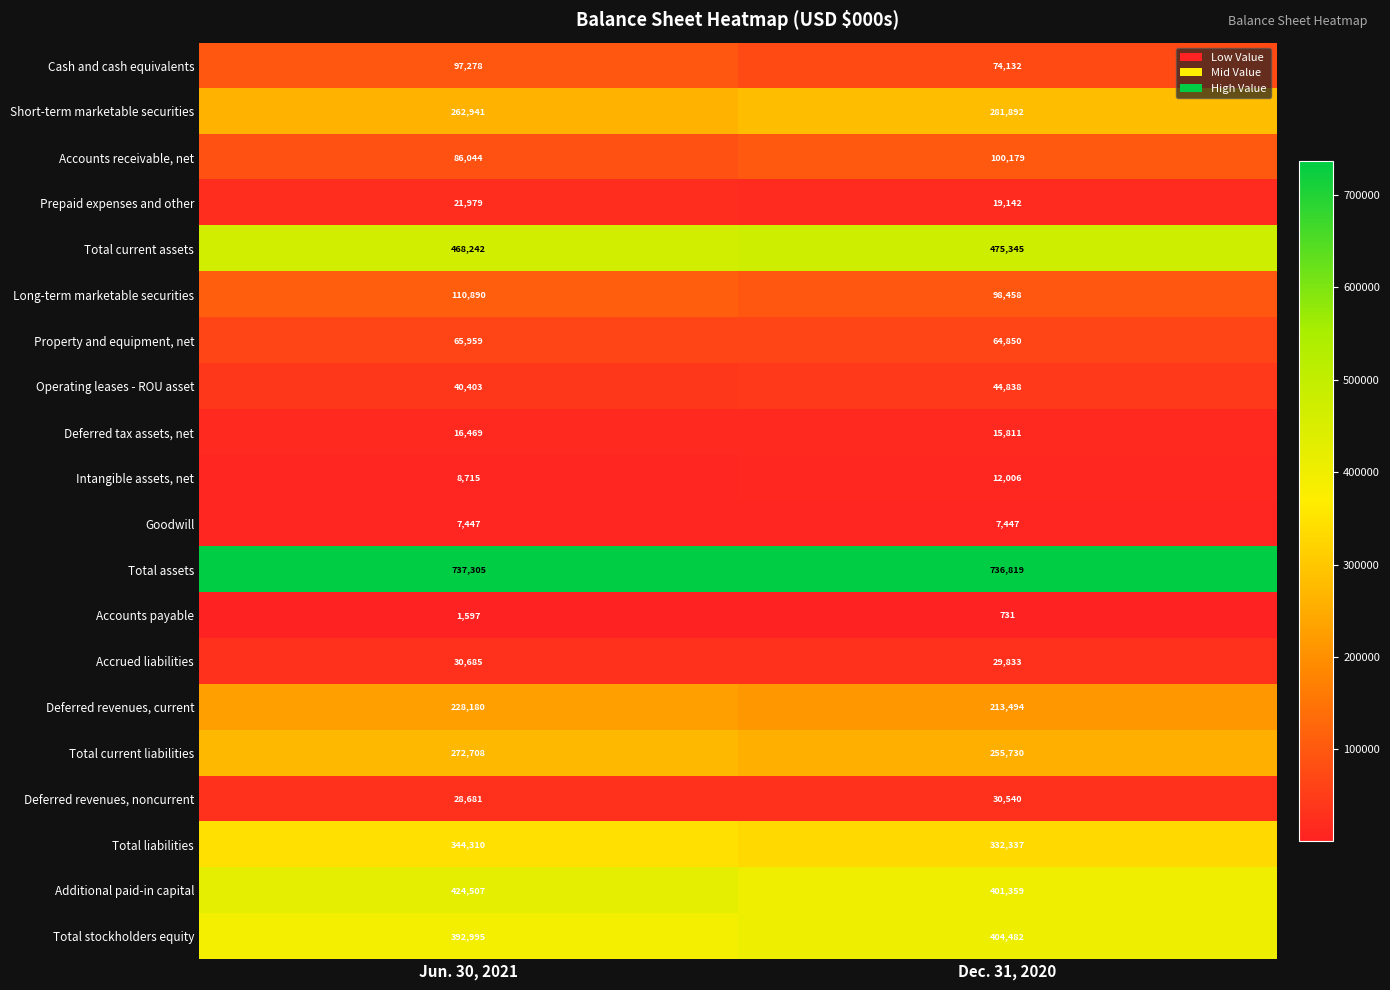

What is the sum of the Deferred revenues, noncurrent values at Jun. 30, 2021 and Dec. 31, 2020?

59221